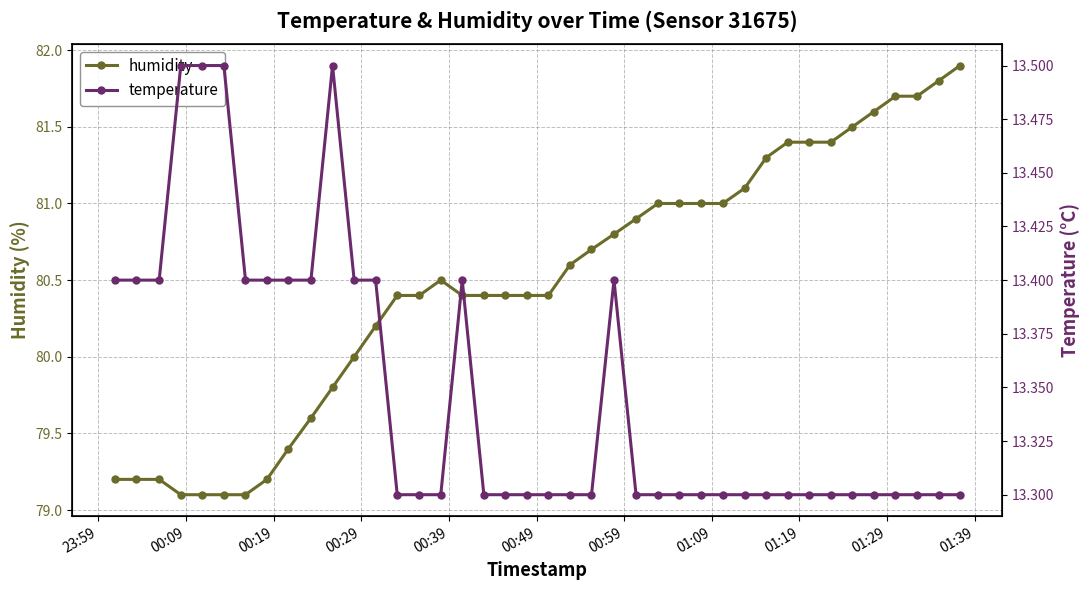

How many temperature values are between 13 and 14?

40